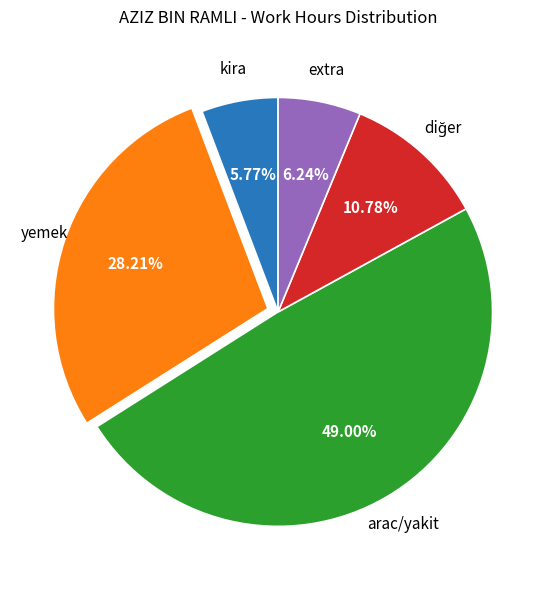

Does any single category account for the majority?

No